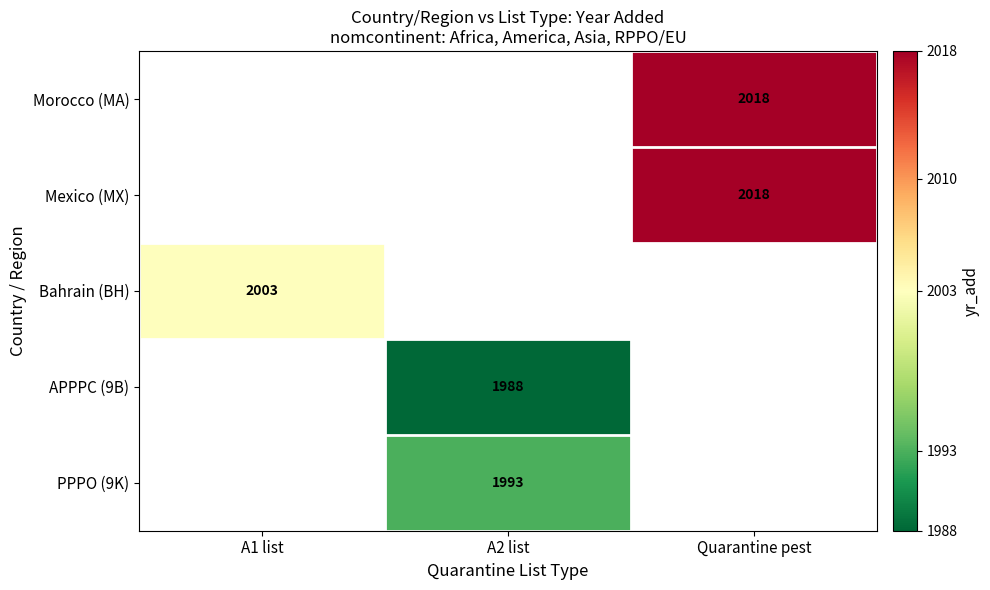

True or false: Morocco (MA) has a value of 2018 at Quarantine pest.

True